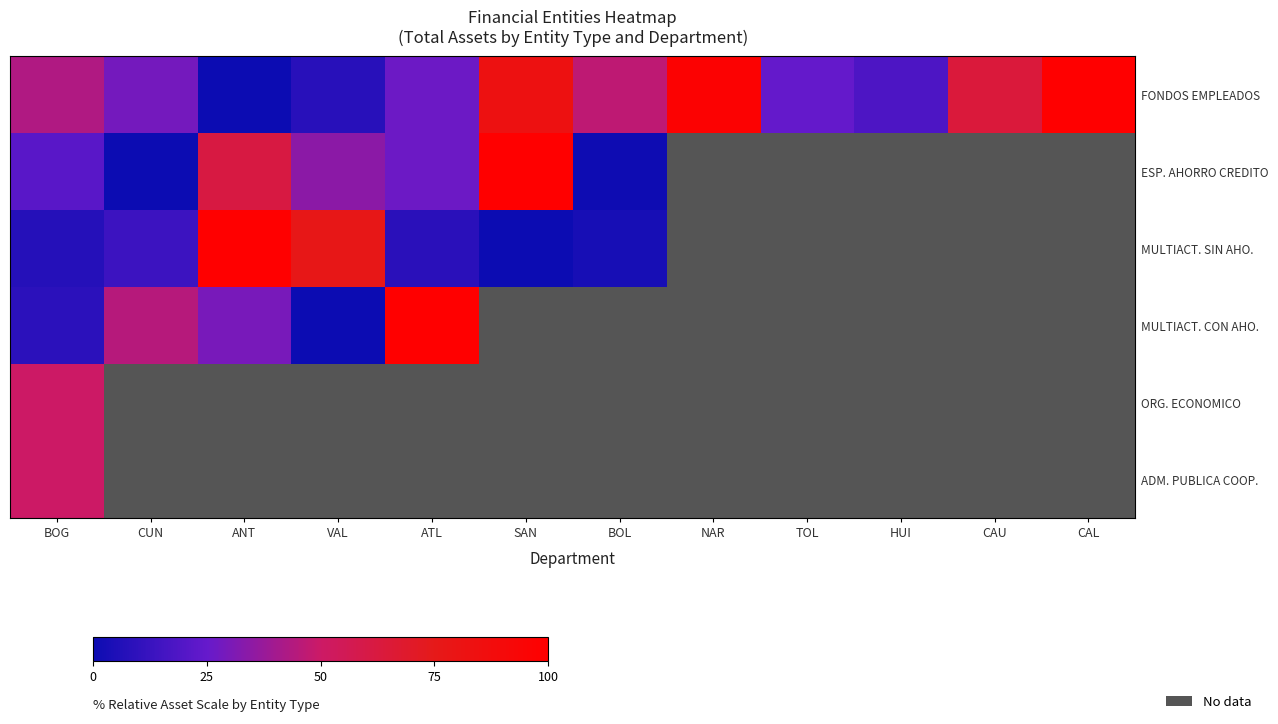

List the series in order of their peak value, lowest first.

ORG. ECONOMICO, ADM. PUBLICA COOP., FONDOS EMPLEADOS, ESP. AHORRO CREDITO, MULTIACT. SIN AHO., MULTIACT. CON AHO.